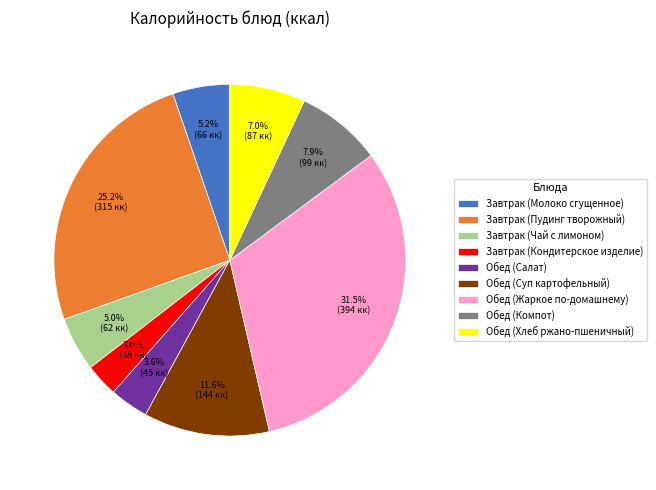

What portion of the pie excludes Завтрак (Чай с лимоном)?

95.0%